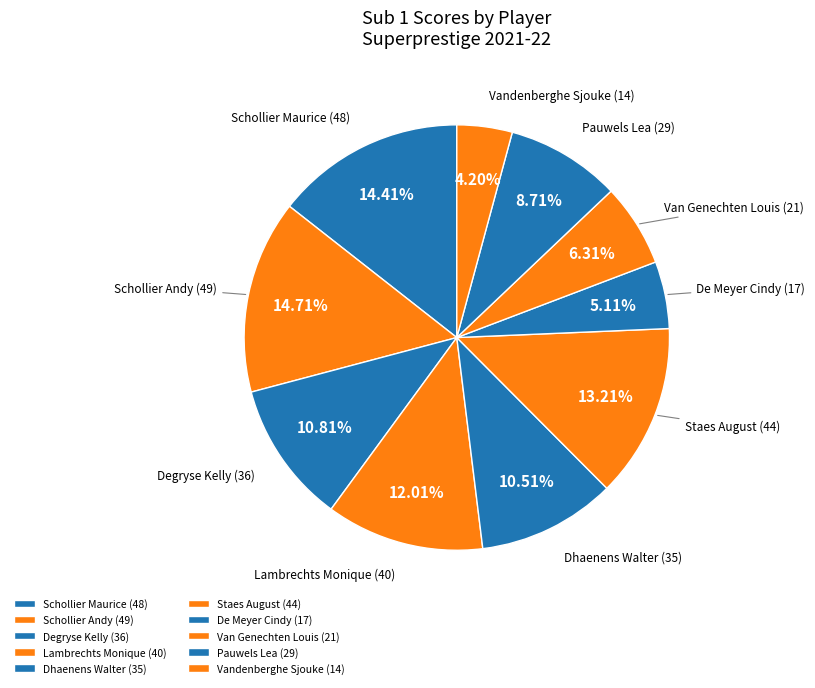

Approximately how many times larger is the value at Vandenberghe Sjouke compared to Schollier Andy?

0.3